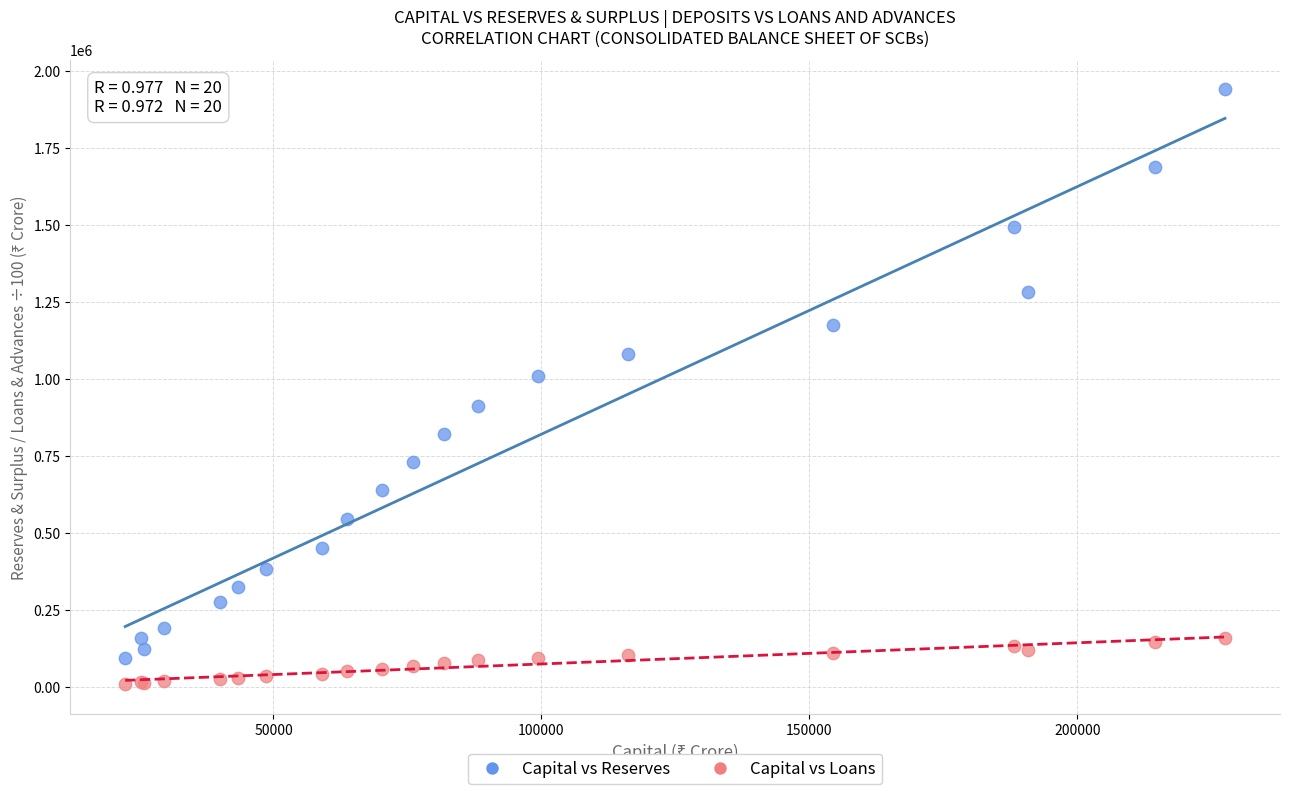

Across all series, what Y value is closest to 974700?

1010786.0